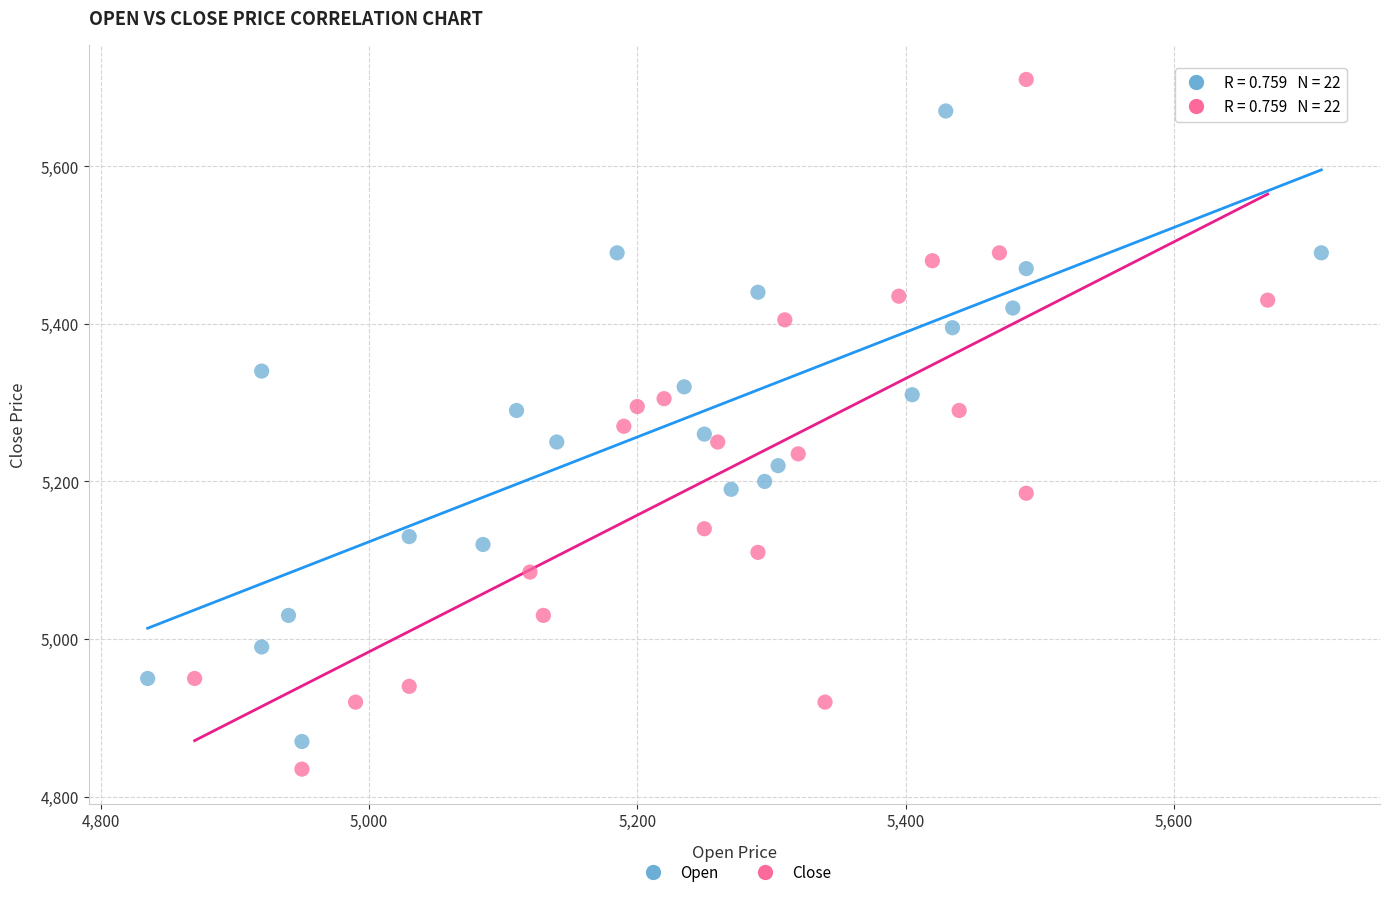

Which series contains the highest Y value?

Close